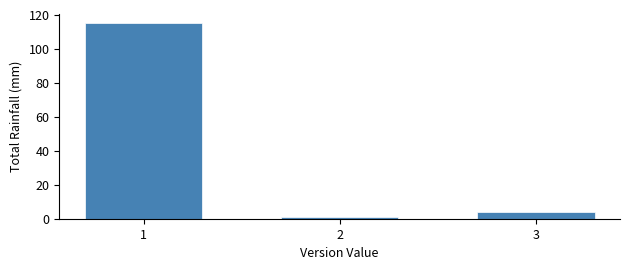

Reading left to right, transcribe all the data shown in this chart.

1=115	2=1	3=4